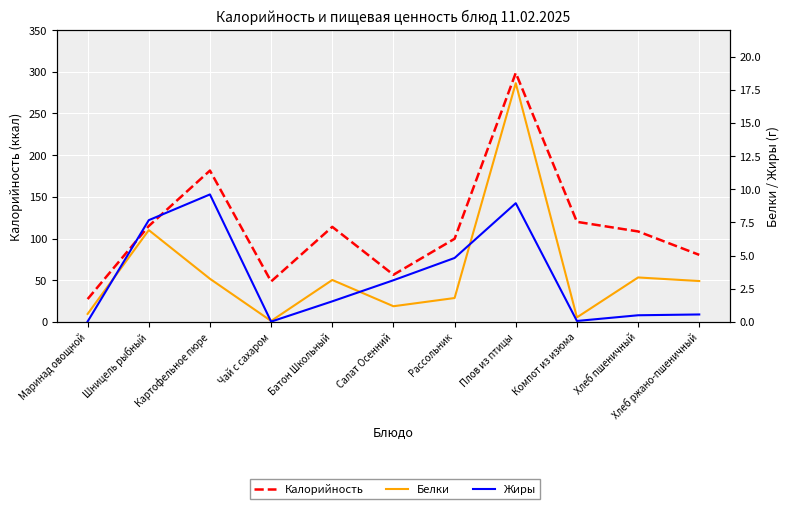

What is the sum of the Жиры values at Шницель рыбный and Маринад овощной?

7.7